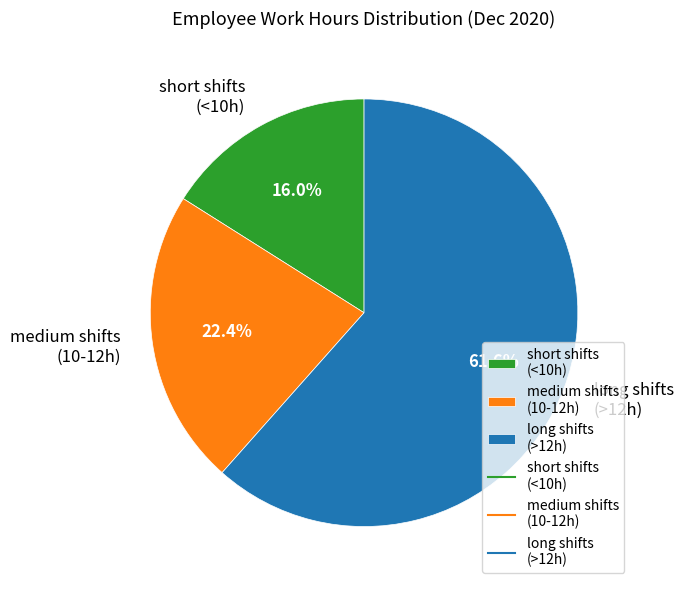

Which has a higher value, medium shifts (10-12h) or long shifts (>12h)?

long shifts (>12h)